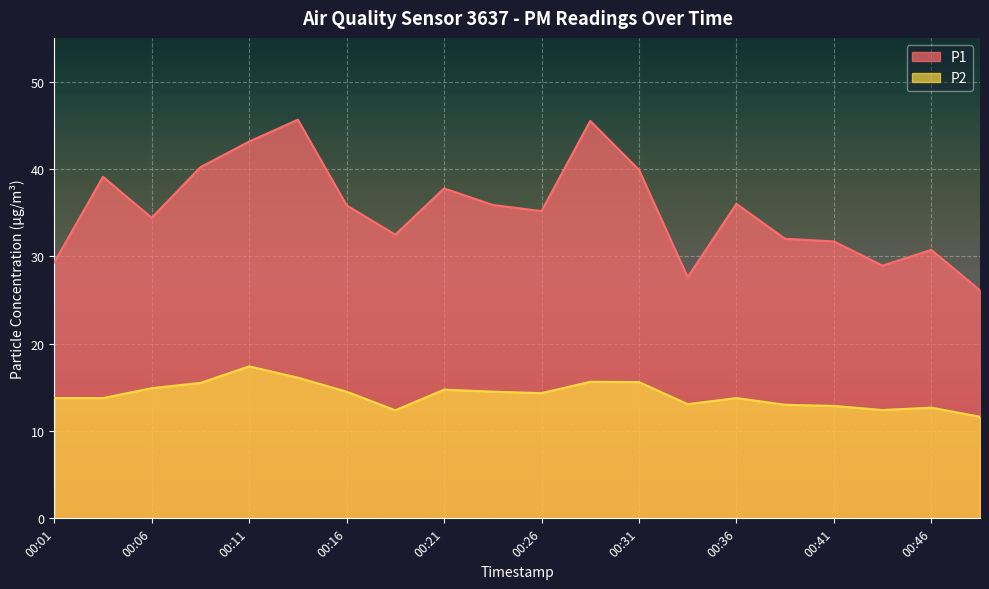

At which category is the sum across all series the highest?

00:13